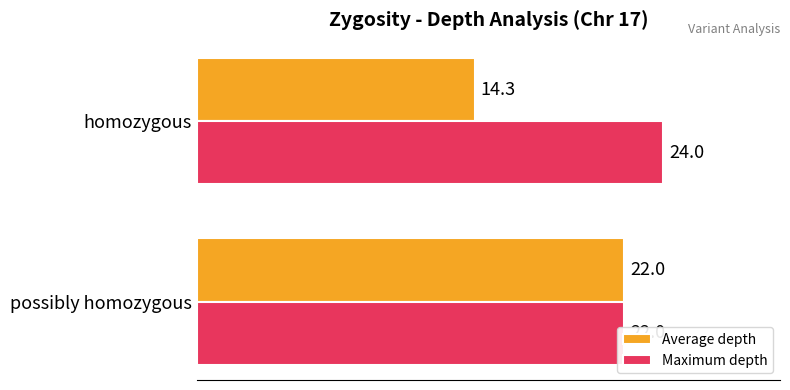

The Maximum depth series shows 6.8 at homozygous. True or false?

False